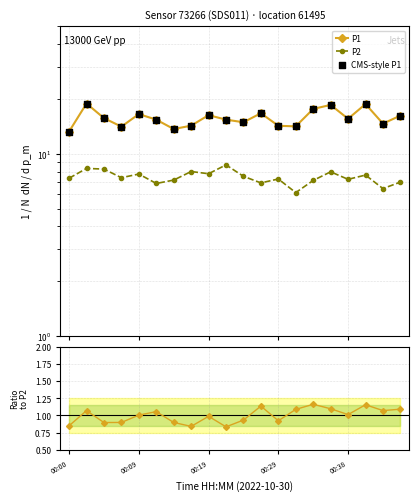

At how many categories does at least one series exceed 6?

20